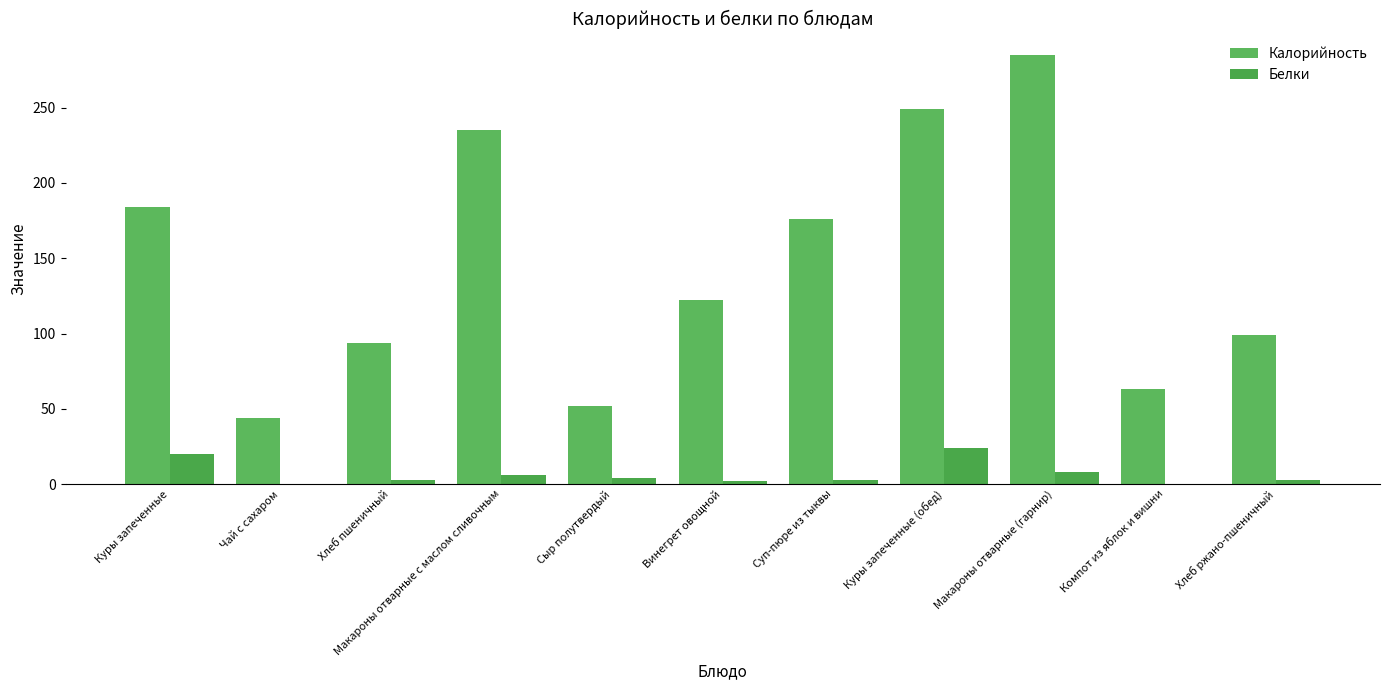

Does the chart contain stacked bars?

No